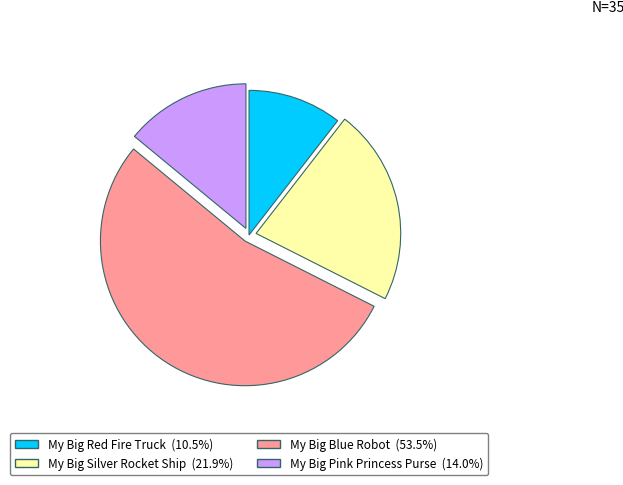

How many slices are in this pie chart?

4